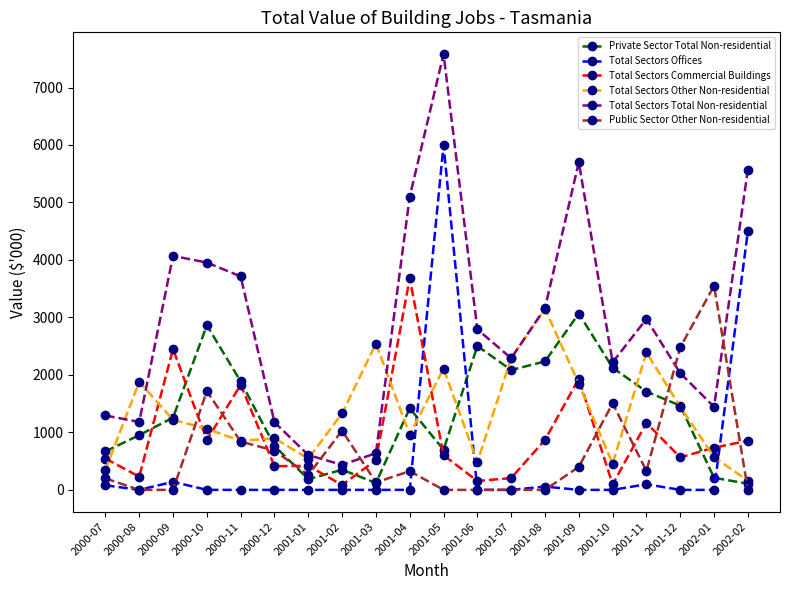

What is the label of the 11th point from the left?

2001-05